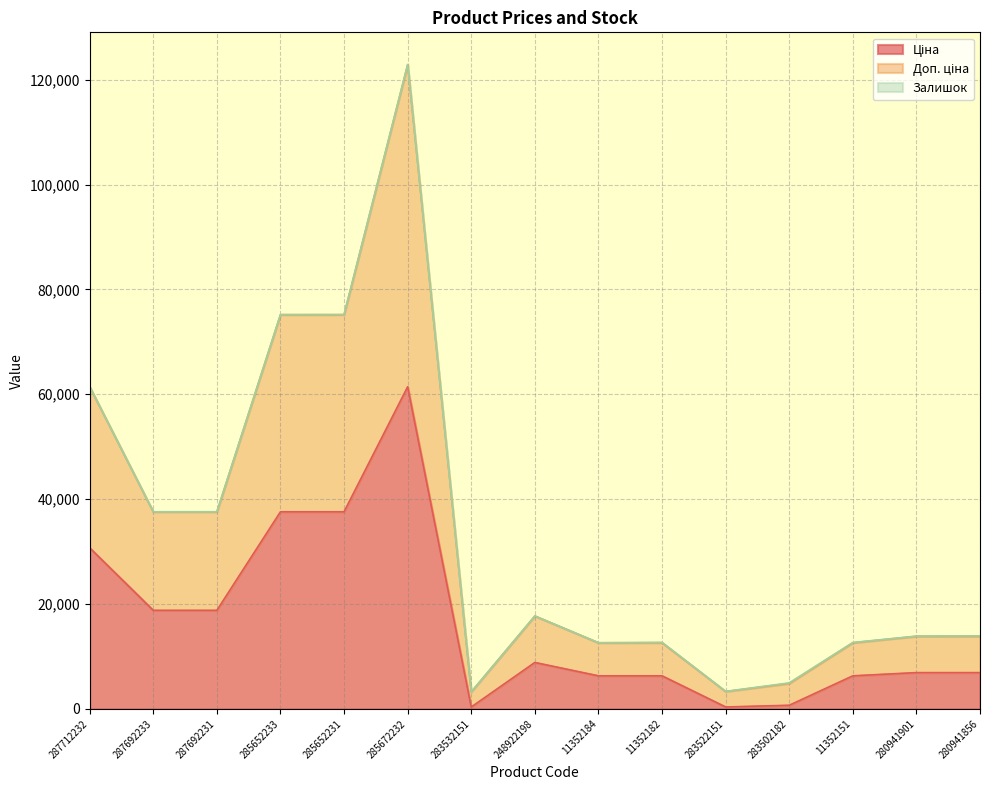

Between 283522151 and 280941901, which is larger?

280941901